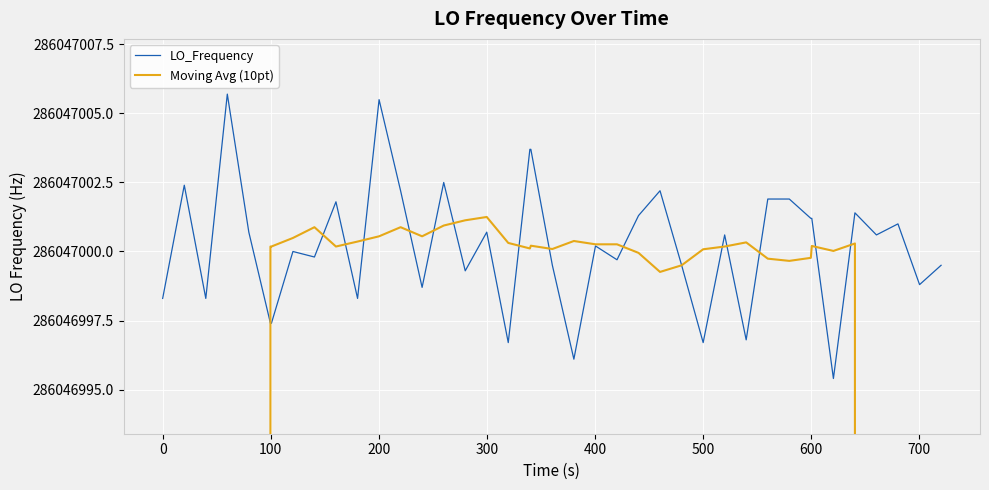

How many interior local valleys does the LO_Frequency series have?

13